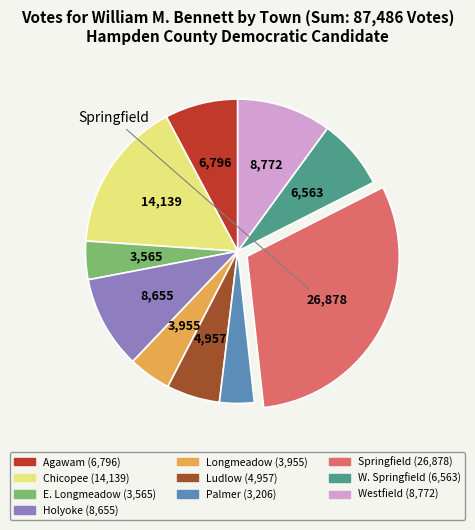

Approximately how many times larger is the value at Palmer (3,206) compared to W. Springfield (6,563)?

0.5